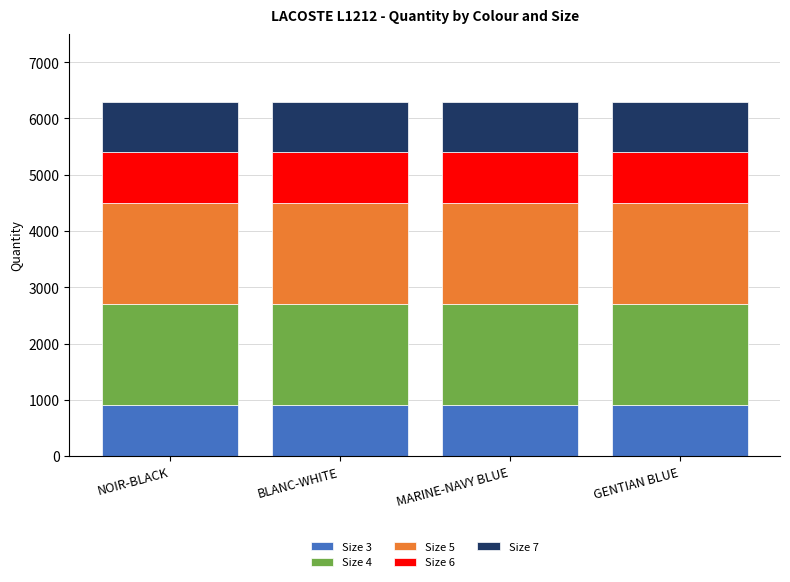

What are all the series names shown in the legend?

Size 3, Size 4, Size 5, Size 6, Size 7